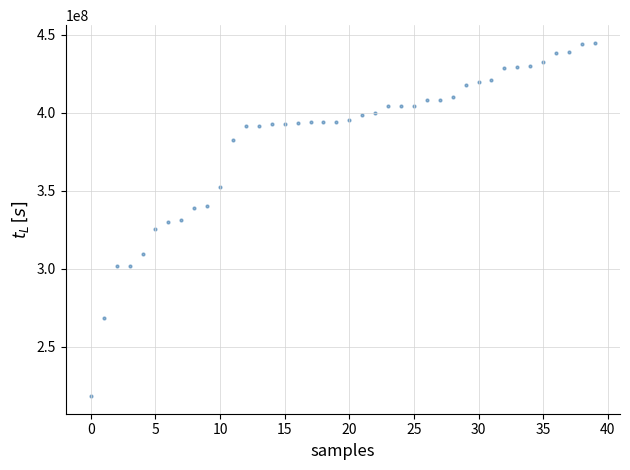

What is the range of Y values (max minus min)?

226677900